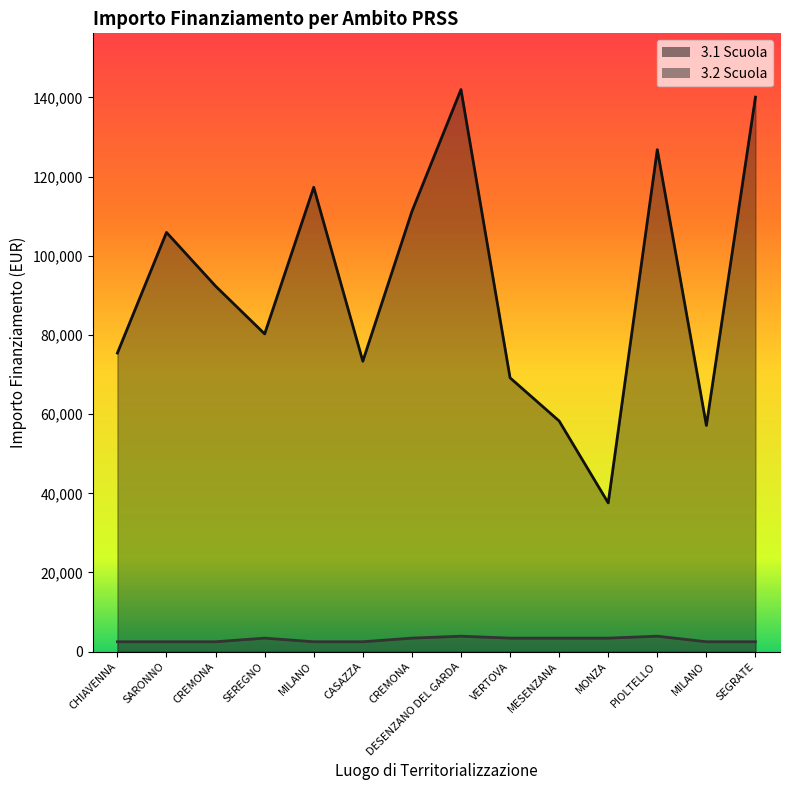

List the series in order of their overall mean, highest first.

3.1 Scuola, 3.2 Scuola